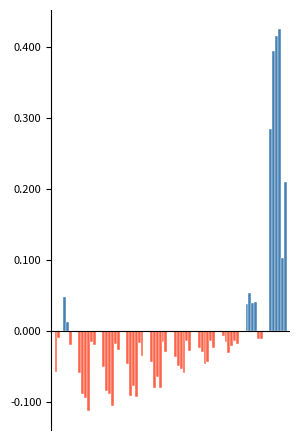

How many groups of bars are there?

10